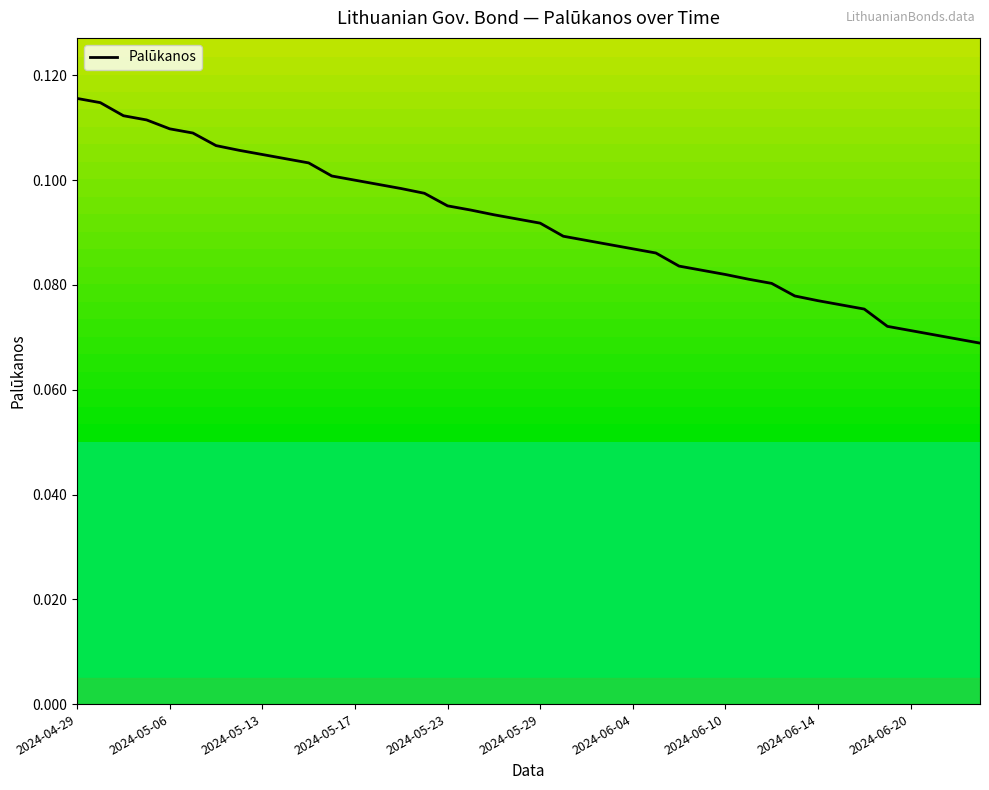

True or false: the data shows 0.1 at 2024-05-17.

True